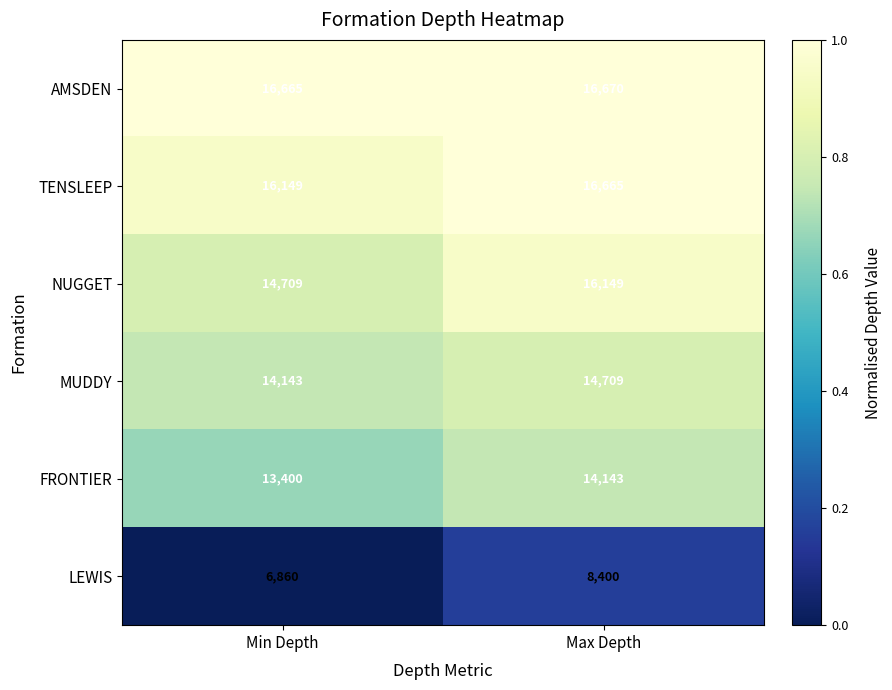

What is the difference between the maximum and minimum values in the FRONTIER series?

743